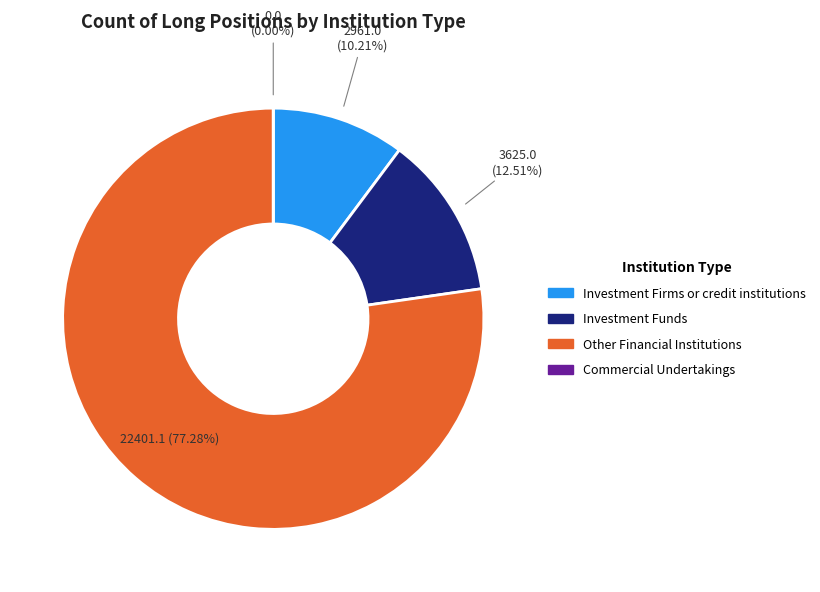

To the nearest percent, what is the average slice percentage?

25%